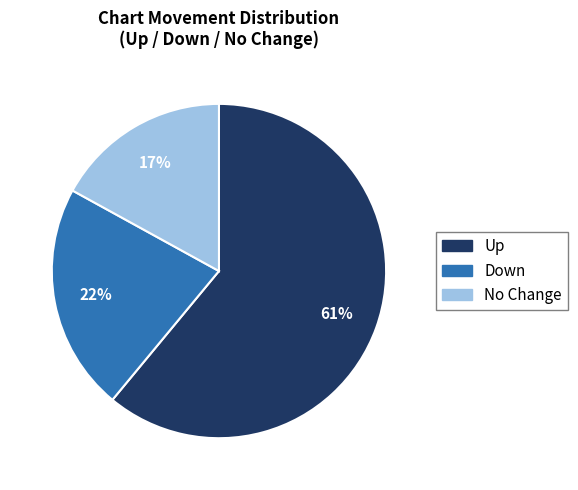

Is there a majority slice in this chart?

Yes